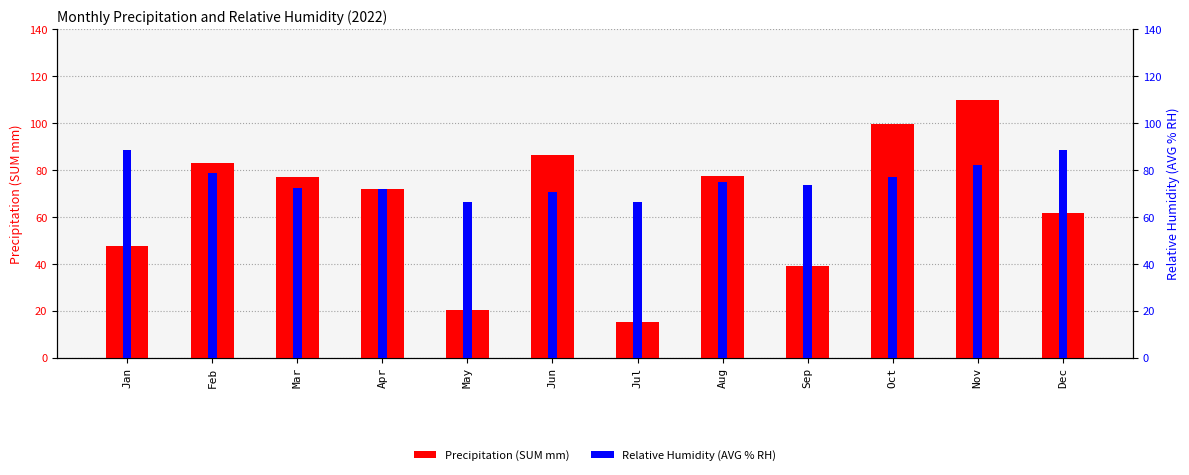

Is the value of Relative Humidity (AVG % RH) at May greater than the value of Precipitation (SUM mm) at Dec?

Yes